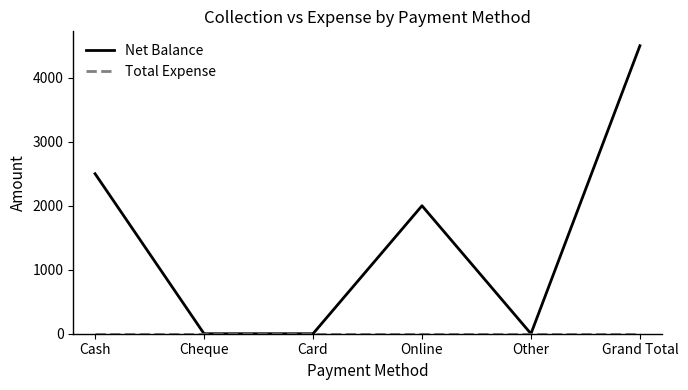

Which series has the largest range (max minus min)?

Net Balance